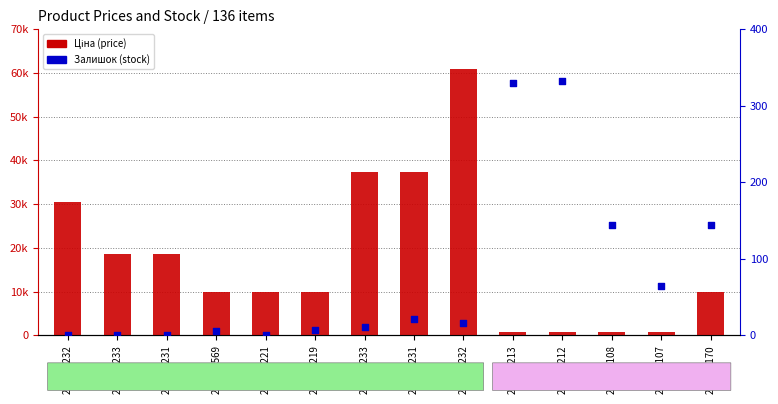

Is the value of Залишок at 259552212 greater than the value of Ціна at 285652231?

No